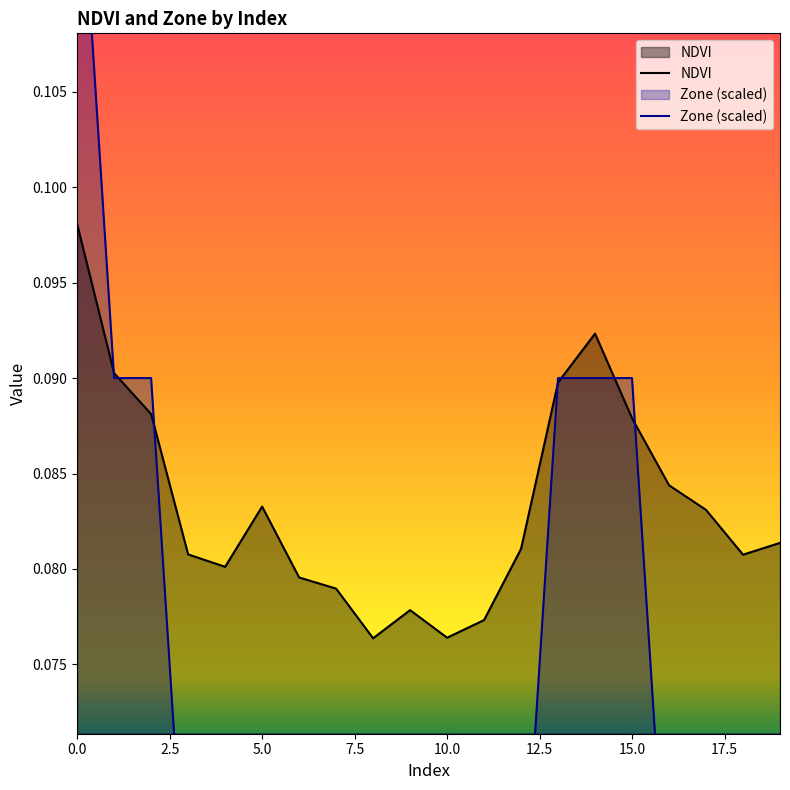

How many lines are shown in the chart?

2